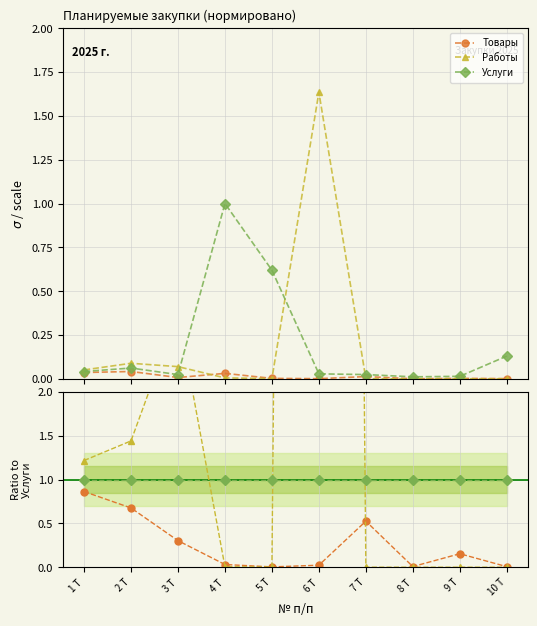

At which category does the chart reach its minimum across all series?

7 Т